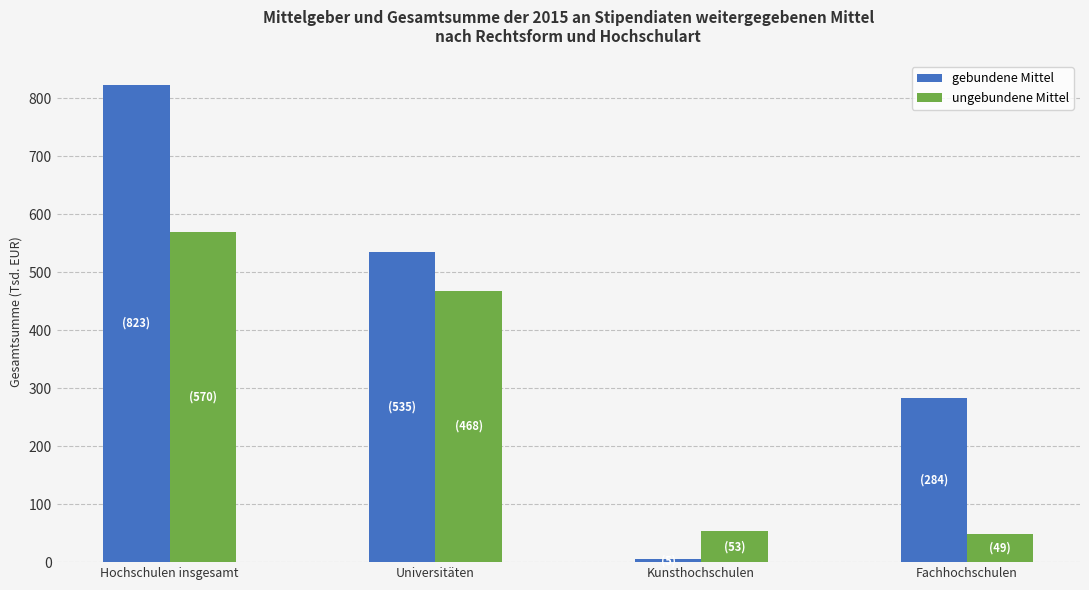

How many bars are there in each group?

2